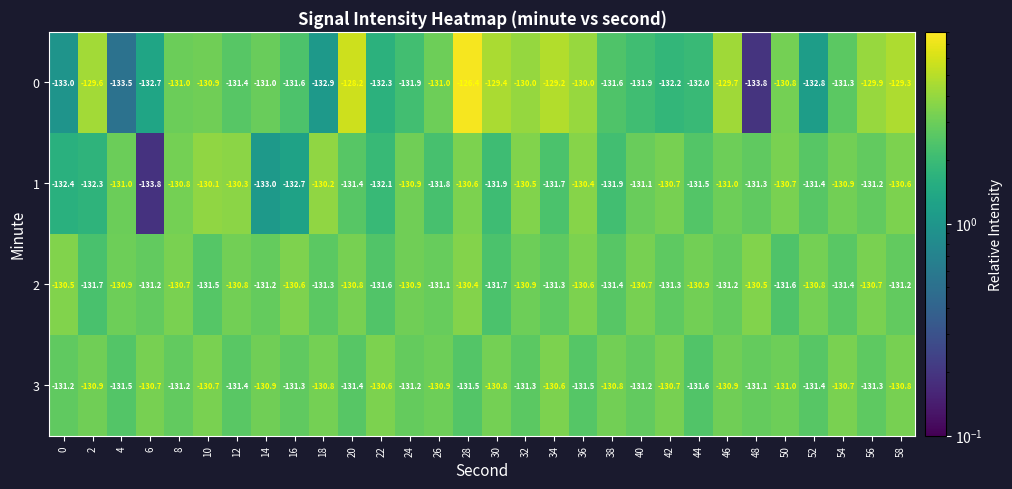

Which label corresponds to the largest value in the chart?

28